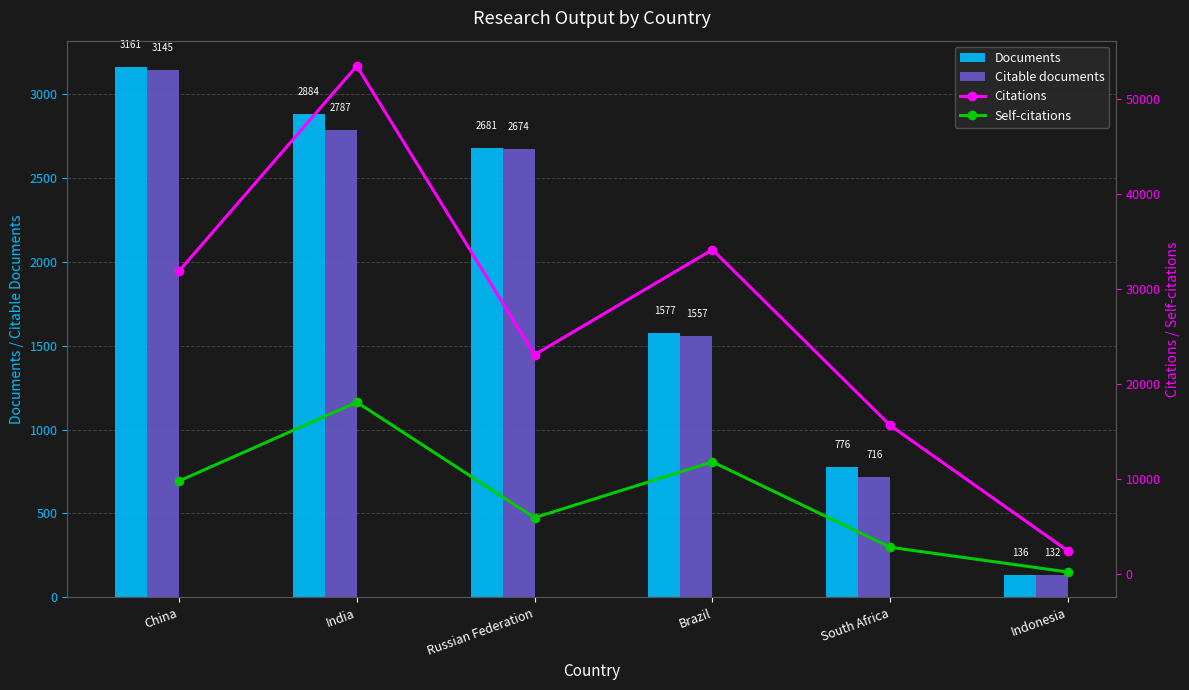

Between Brazil and South Africa, which series saw the biggest shift?

Citations